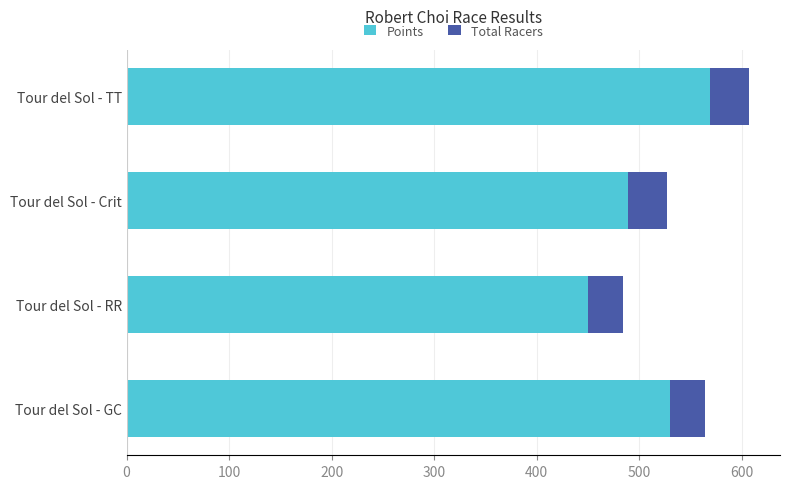

Read the Points value at Tour del Sol - TT.

568.8